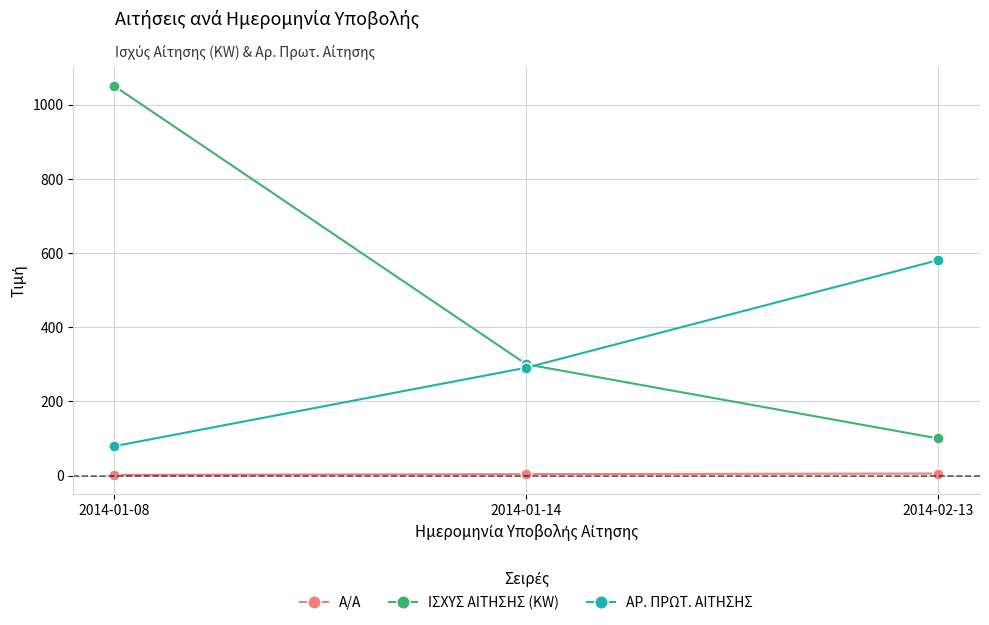

What is the difference between the maximum and minimum values in the Α/Α series?

3.5